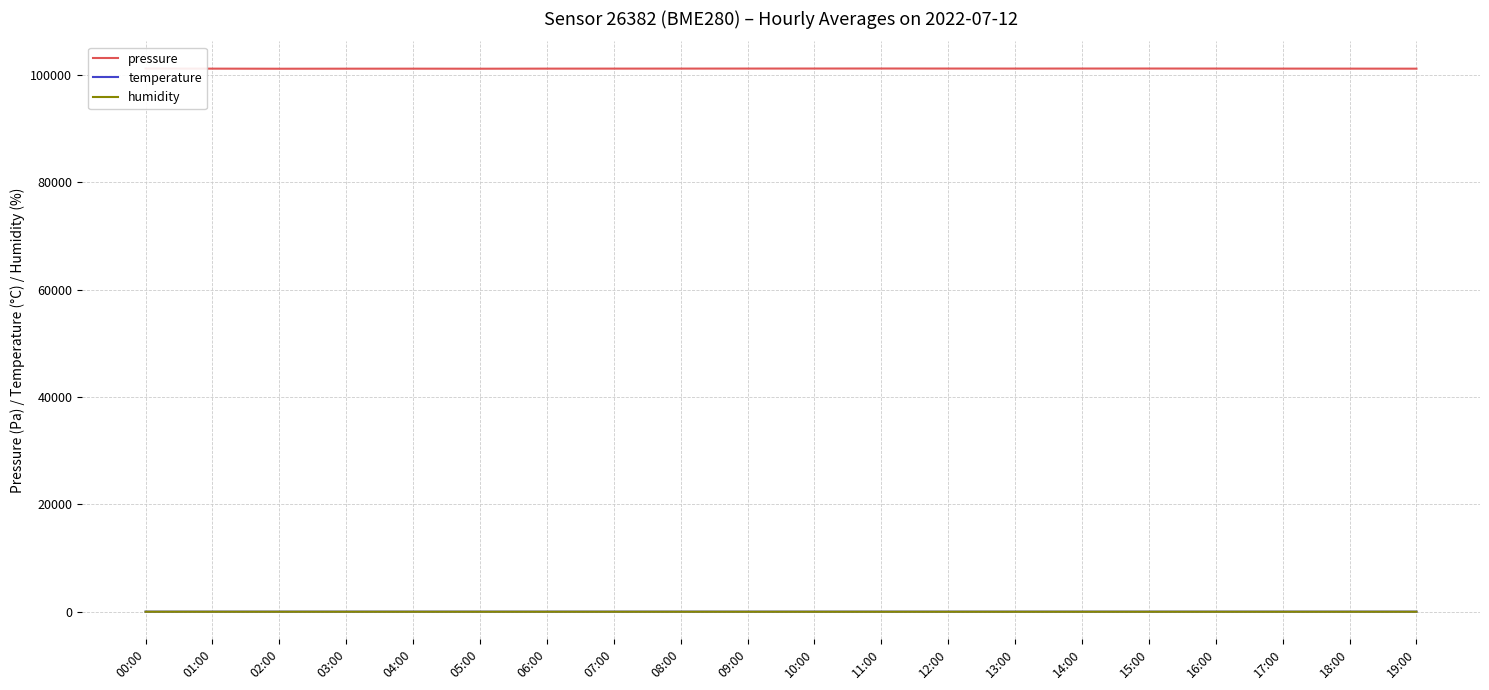

What value does the humidity series have at 01:00?

22.9